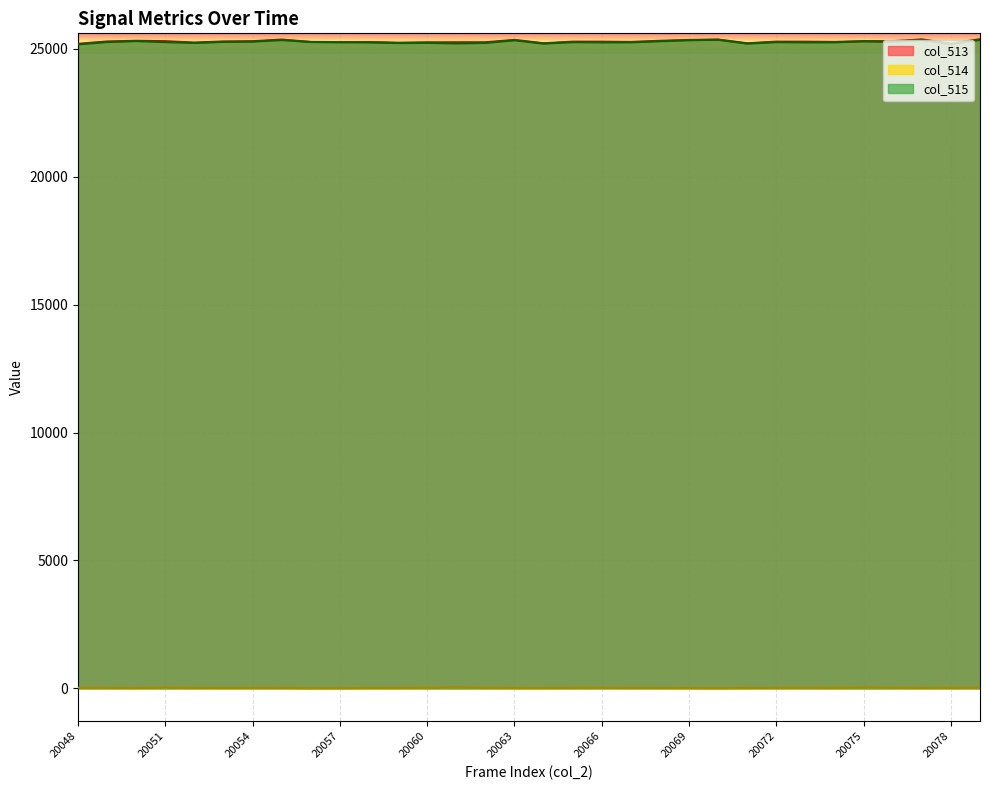

At 20049, list the series in order from largest to smallest.

col_513, col_515, col_514